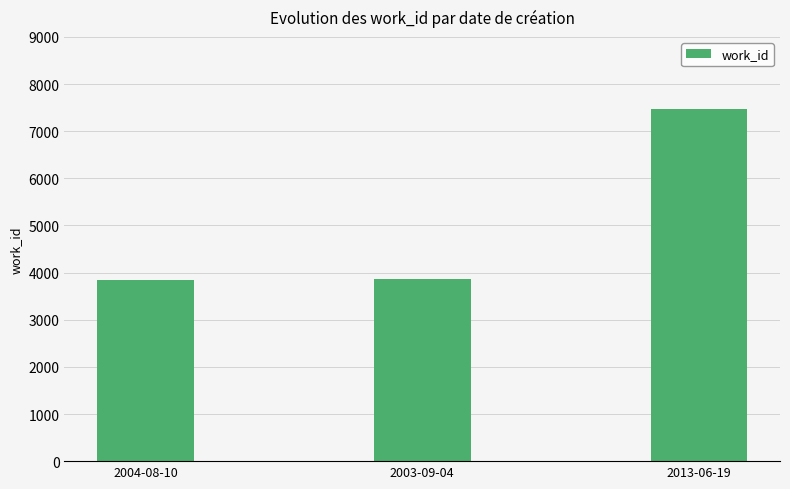

The chart shows a value of 4195 at 2013-06-19. True or false?

False